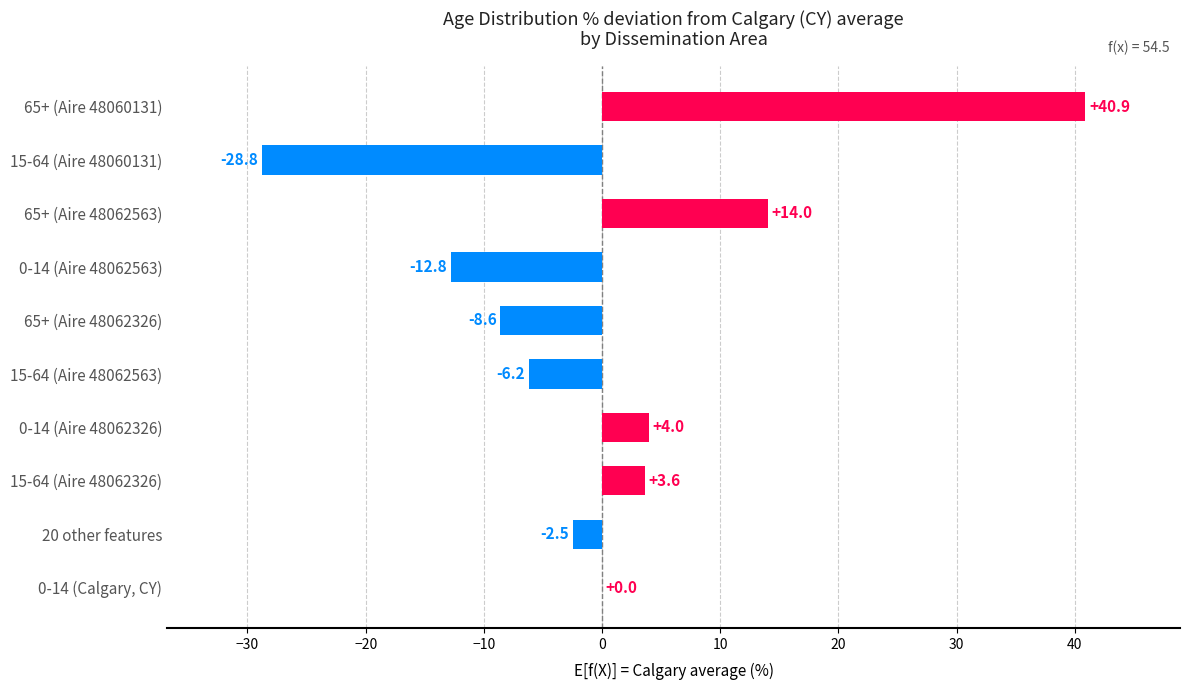

What is the change in value from 20 other features to 15-64 (Aire 48062326)?

+6.1